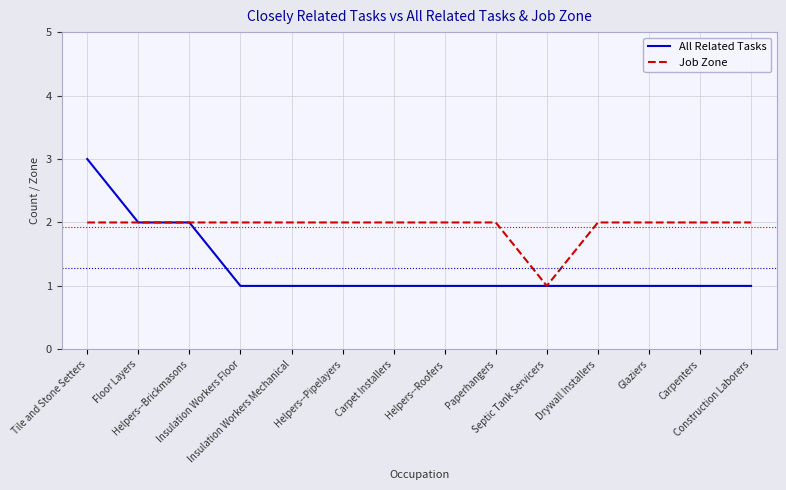

Which series has the largest total across all categories?

Job Zone